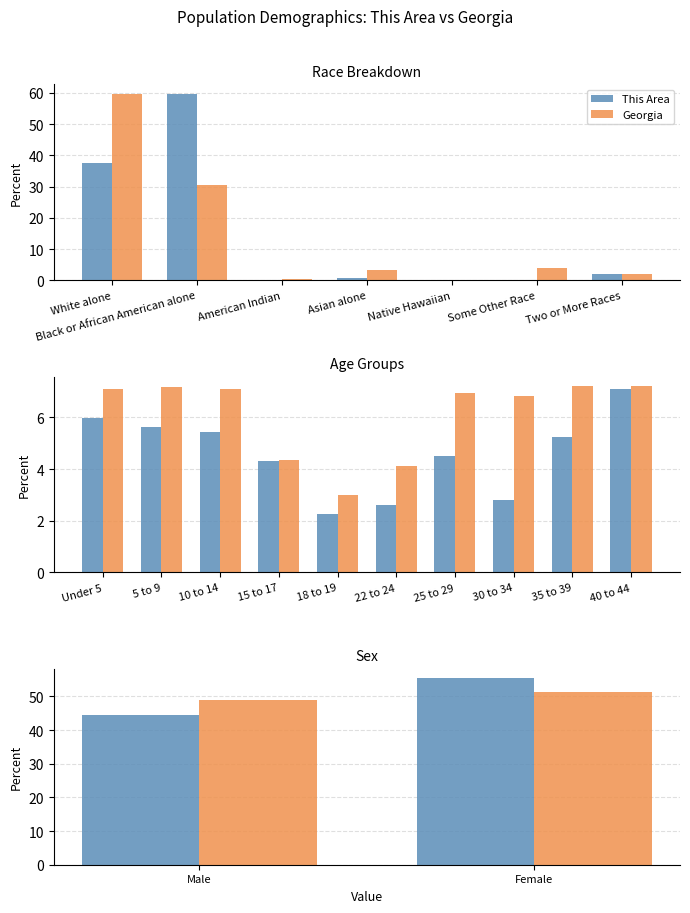

How many data points in This Area are above 55?

1